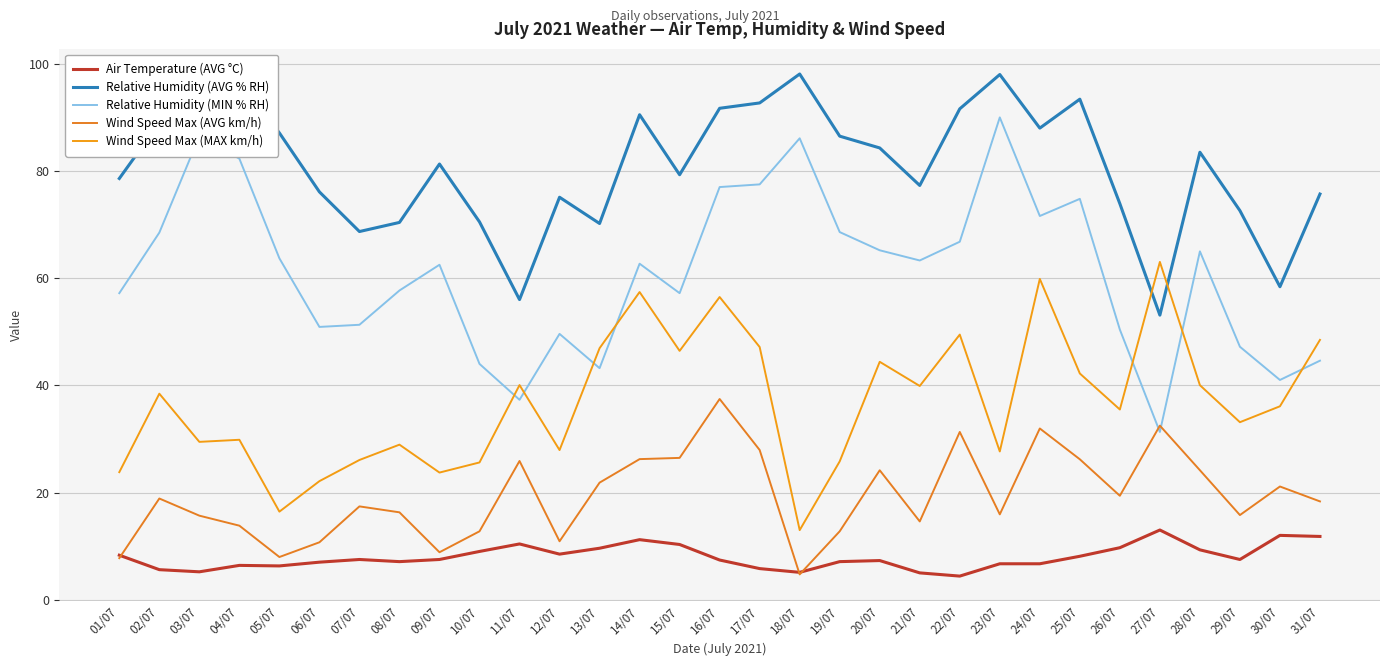

What is the minimum value shown in the chart?

4.4